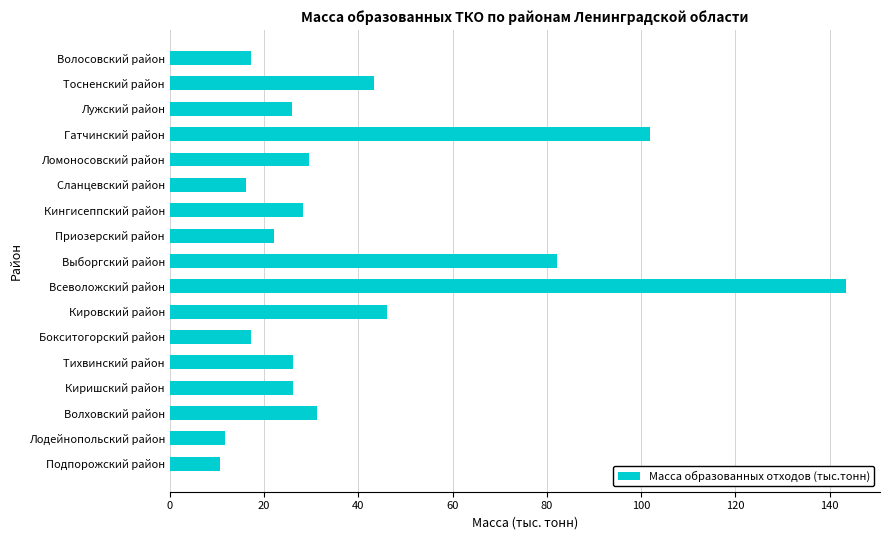

What is the difference between the maximum and minimum values?

133.0